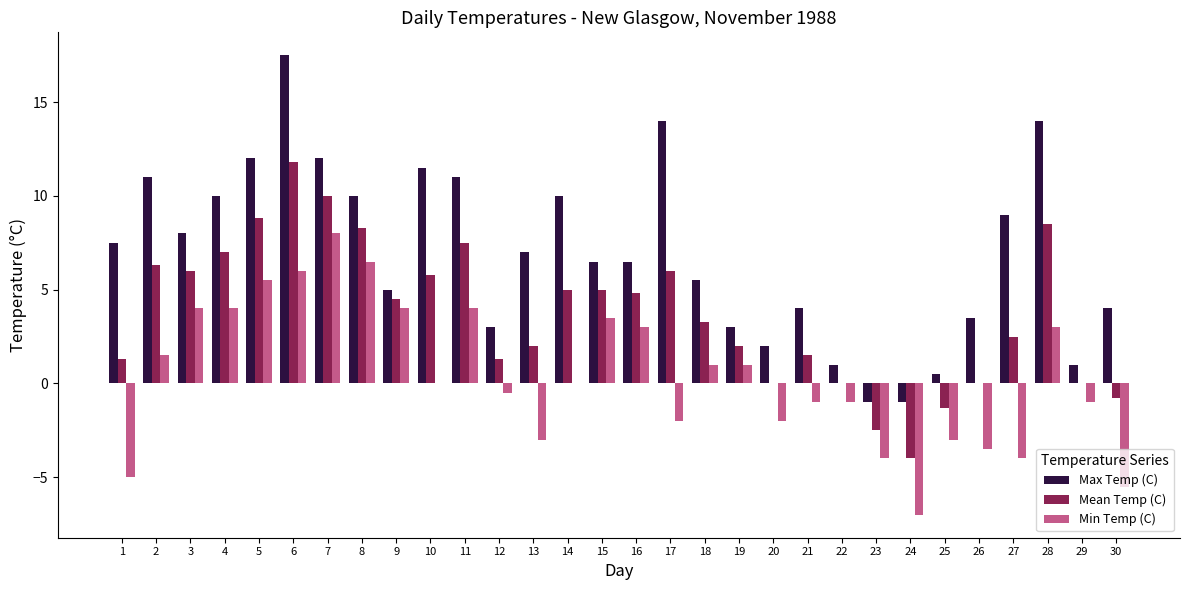

What is the sum of the Mean Temp (C) values at 30 and 5?

8.0